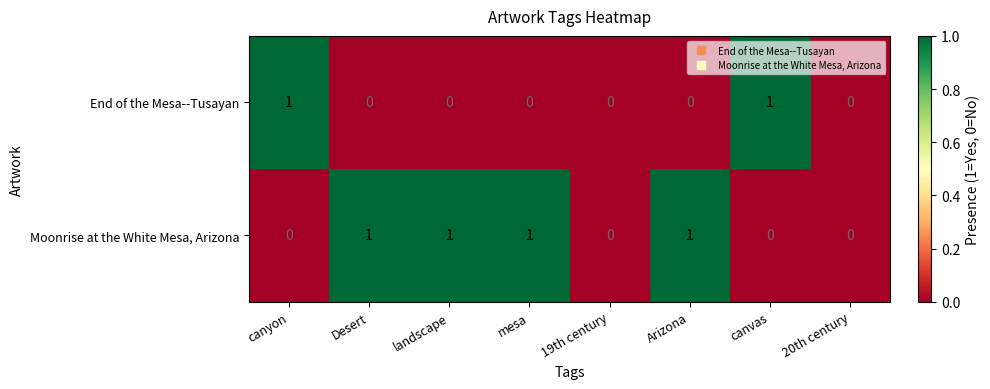

True or false: End of the Mesa--Tusayan has a value of 1 at canyon.

True